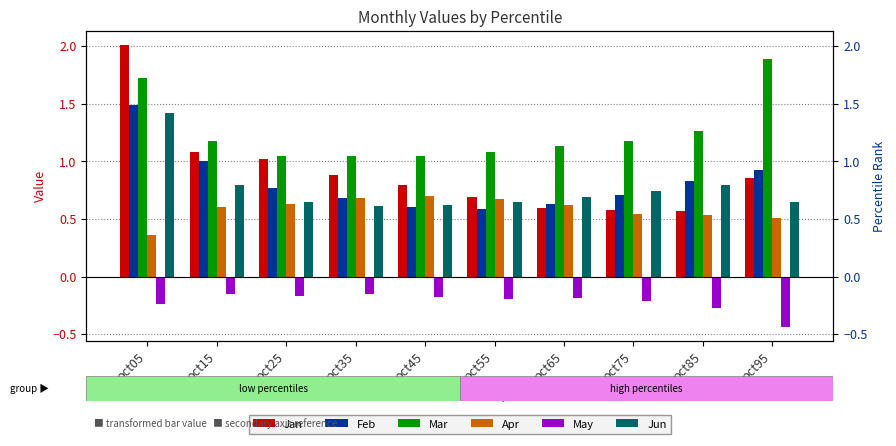

Is it true that Mar equals 1.0 at pct45?

True